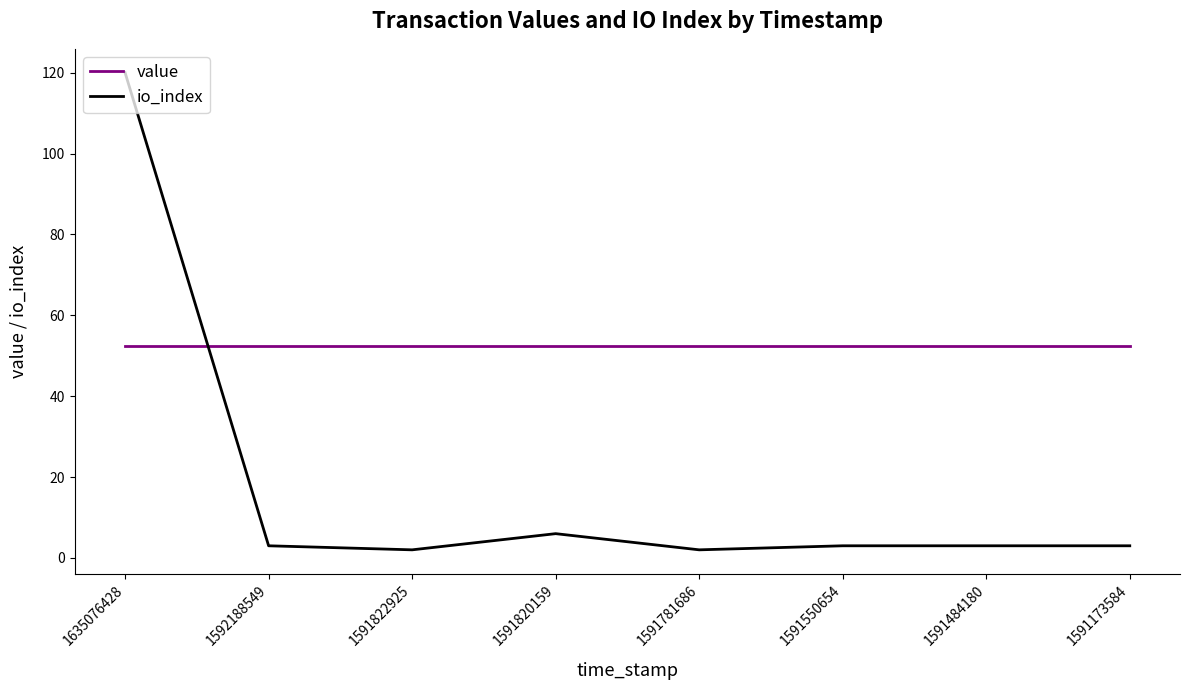

What is the spread (max minus min) of values at 1591173584?

49.4